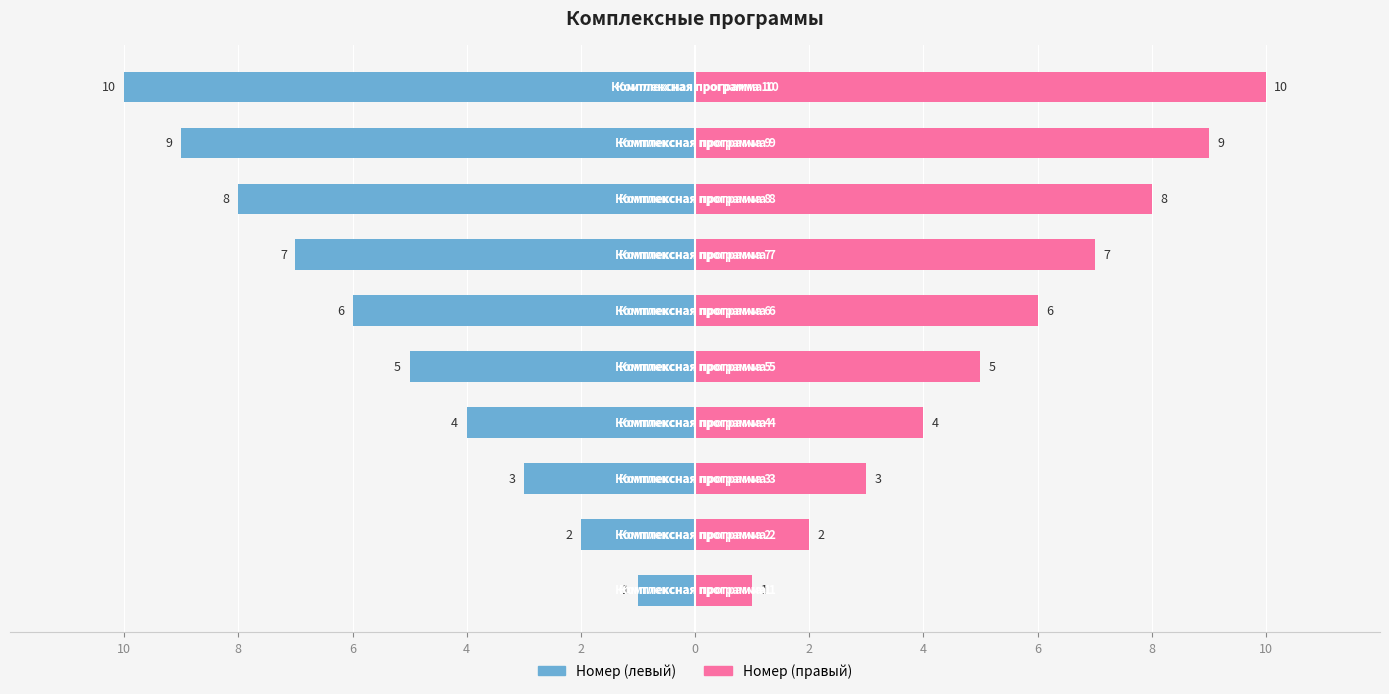

At 0, list the series in order from smallest to largest.

Номер (левый), Номер (правый)